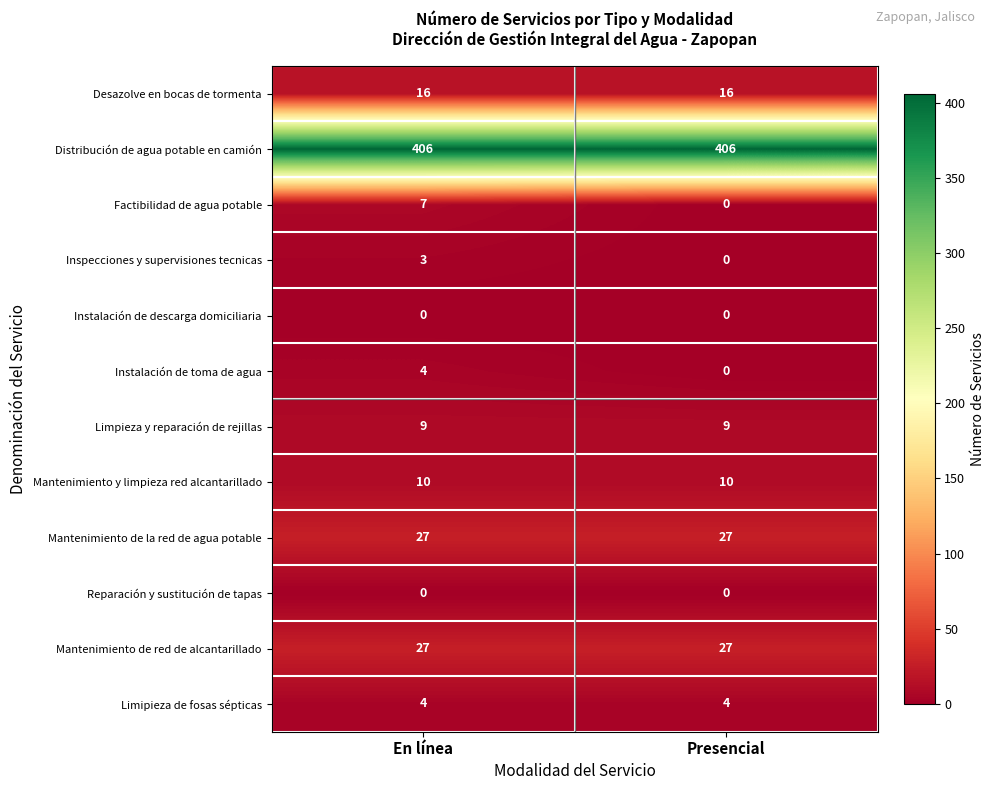

True or false: Desazolve en bocas de tormenta has a value of 16 at Presencial.

True